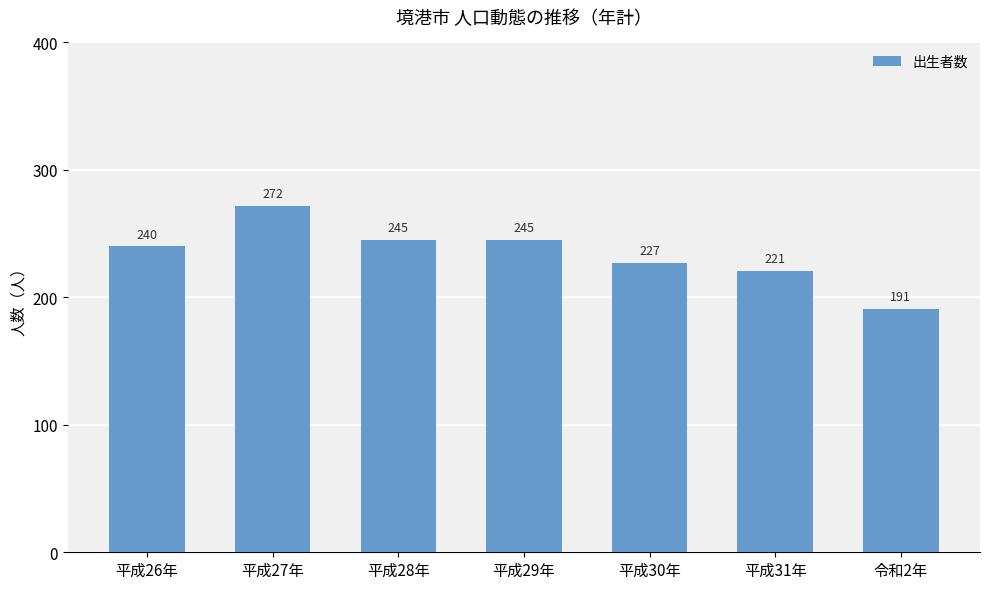

Reading left to right, what are all the values shown in this chart?

240	272	245	245	227	221	191